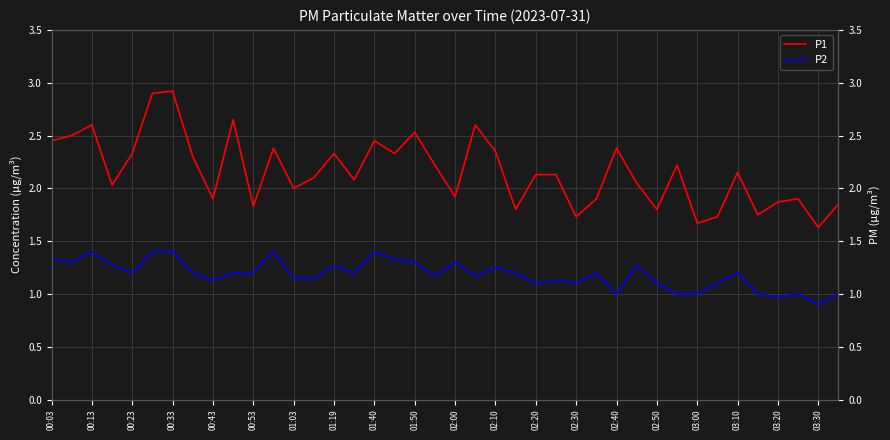

Rank the series by their average value, from lowest to highest.

P2, P1